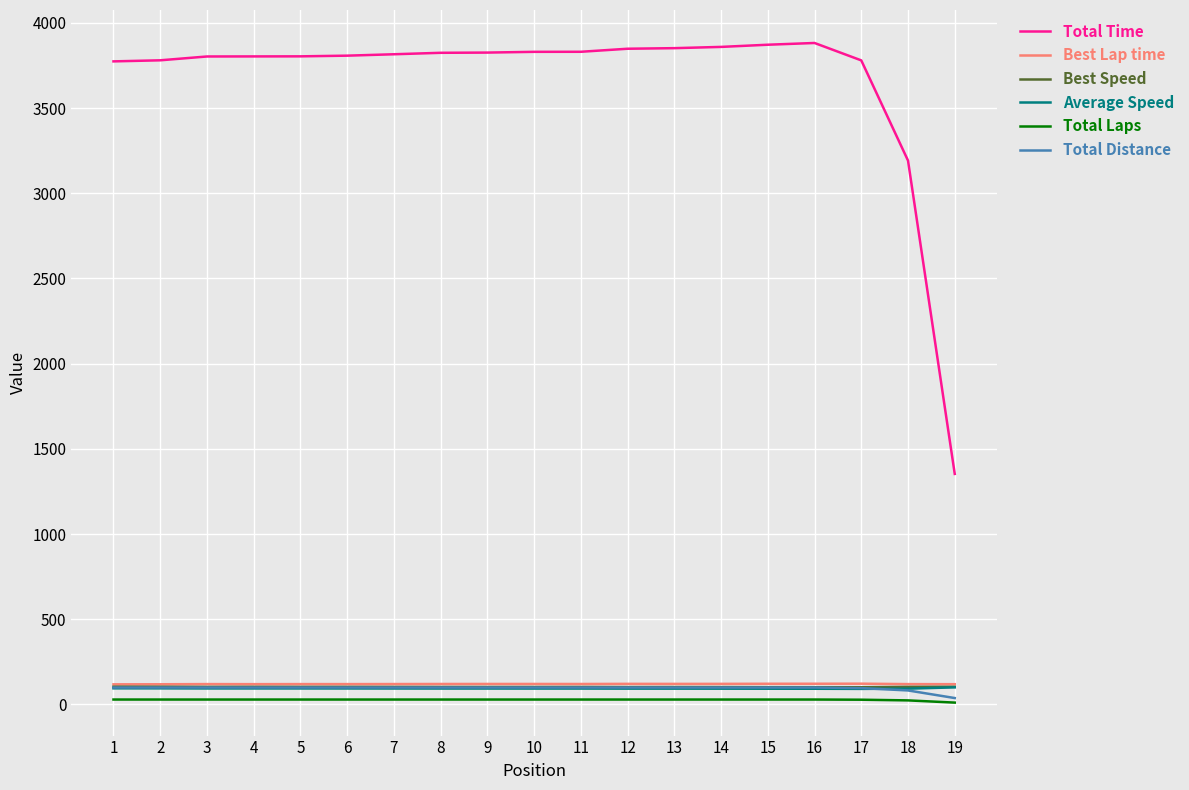

What is the maximum value shown in the chart?

3881.8